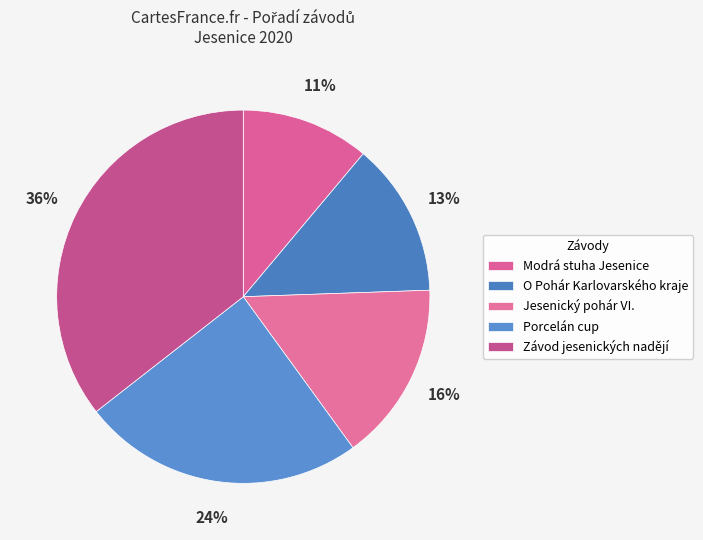

To the nearest percent, what percentage of the pie is O Pohár Karlovarského kraje?

13%